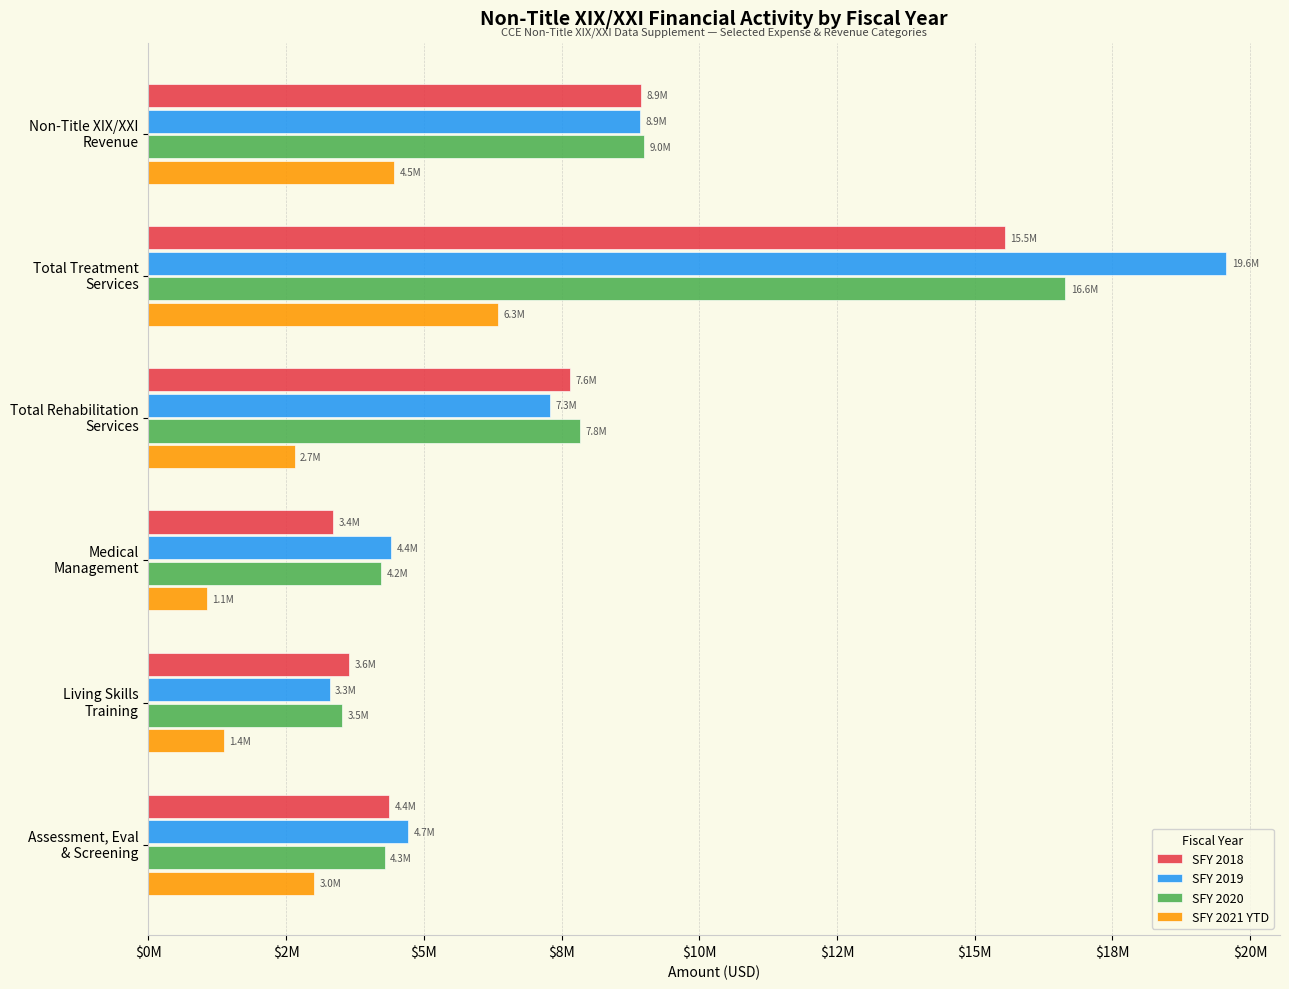

List the series in order of their peak value, highest first.

SFY 2019, SFY 2020, SFY 2018, SFY 2021 YTD